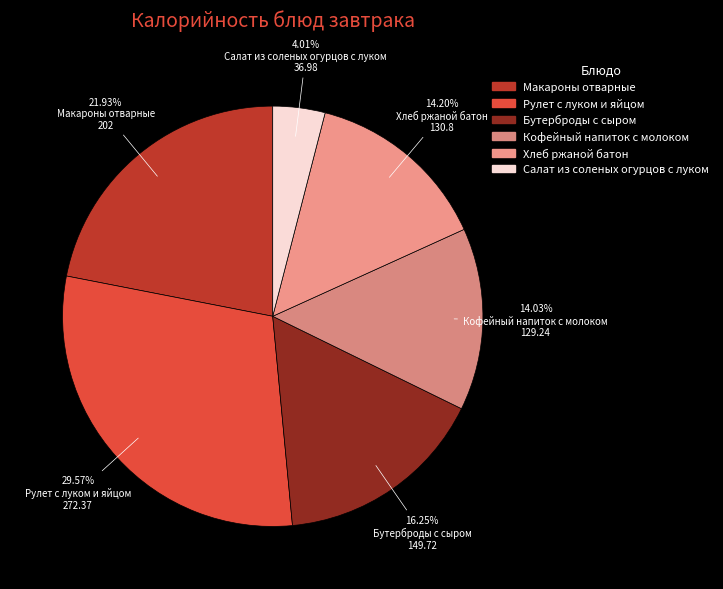

Is there a majority slice in this chart?

No